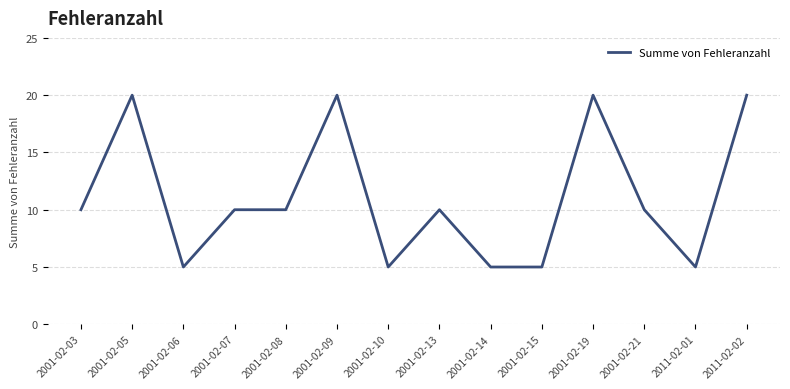

Is it true that the value at 2001-02-05 is 8?

False